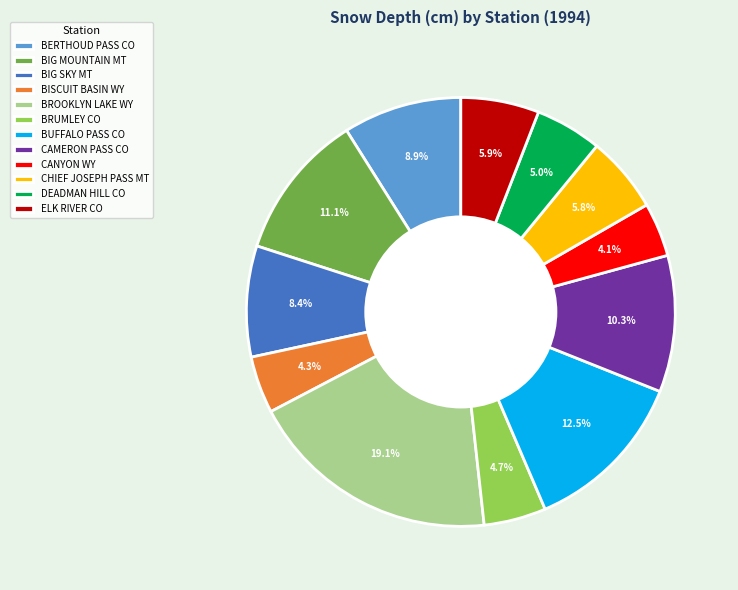

Does any single category account for the majority?

No